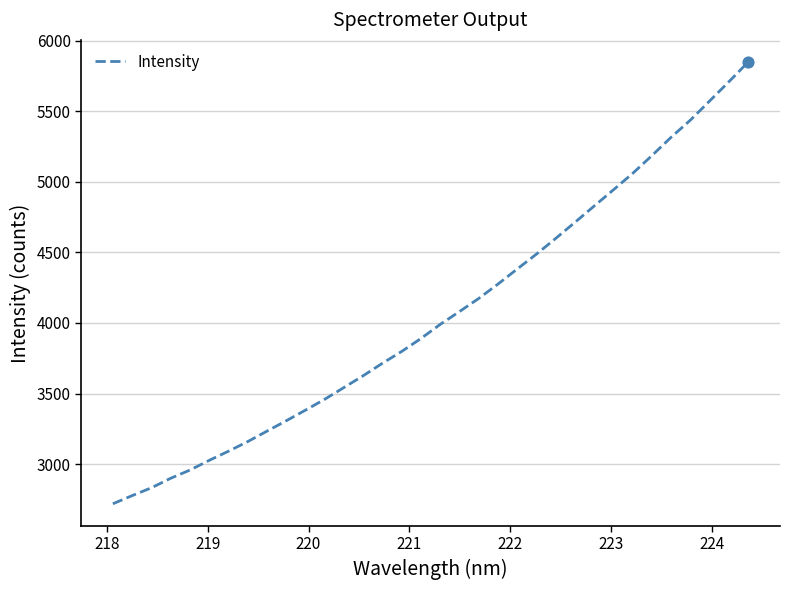

What is the smallest value displayed?

2718.1